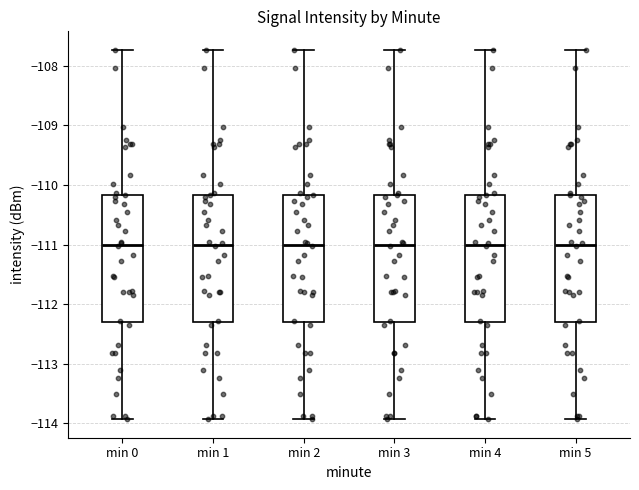

Reading left to right, transcribe this box plot: for each box, give where its median line is, the range the box spans, and where its two whiskers end, as read against the y-axis. The values are not printed on the chart, so give them approximately, as read against the axis.

min 0: median -111.0, box -112.3 to -110.2, whiskers -113.9 to -107.7
min 1: median -111.0, box -112.3 to -110.2, whiskers -113.9 to -107.7
min 2: median -111.0, box -112.3 to -110.2, whiskers -113.9 to -107.7
min 3: median -111.0, box -112.3 to -110.2, whiskers -113.9 to -107.7
min 4: median -111.0, box -112.3 to -110.2, whiskers -113.9 to -107.7
min 5: median -111.0, box -112.3 to -110.2, whiskers -113.9 to -107.7